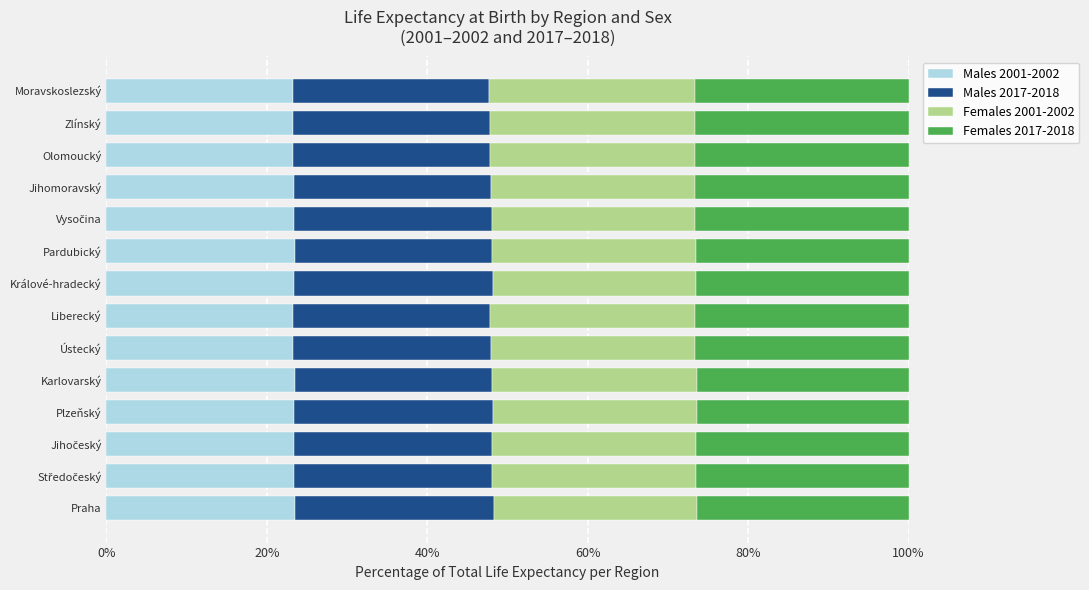

What is the total value across all series at Praha?

100.0